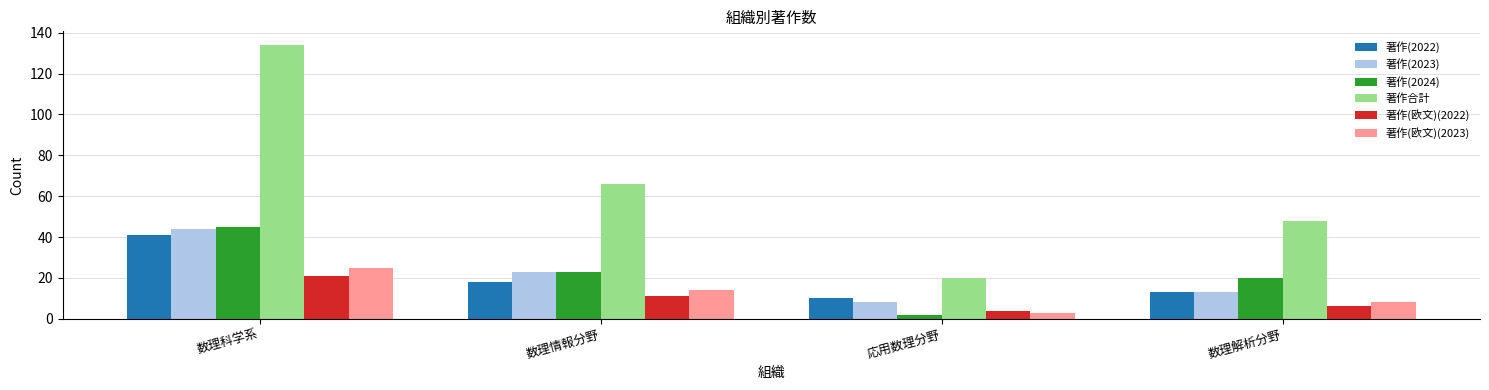

Are the bars horizontal?

No